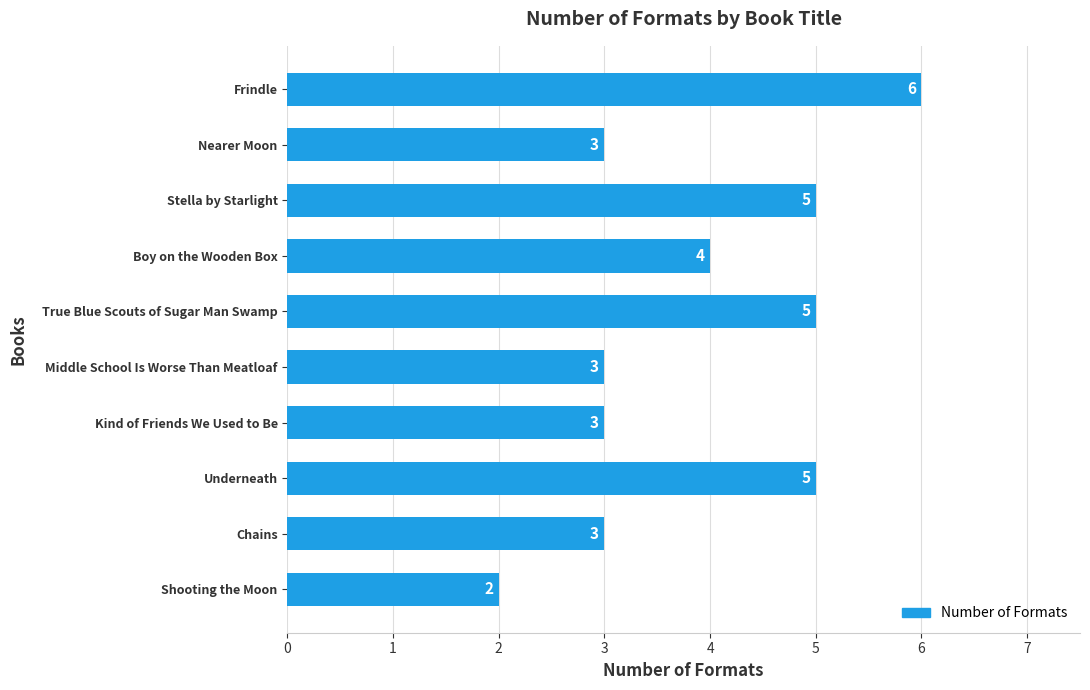

What is the change in value from Middle School Is Worse Than Meatloaf to Boy on the Wooden Box?

+1